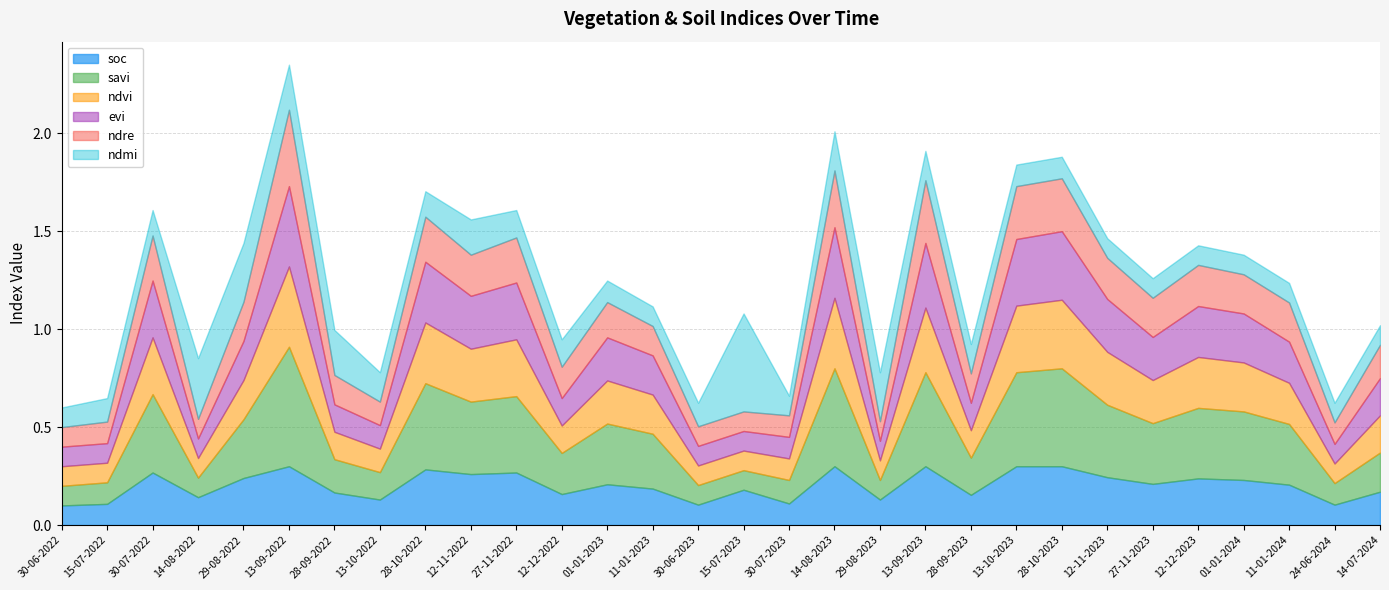

True or false: ndvi has more than 1 points higher than both neighbors.

True